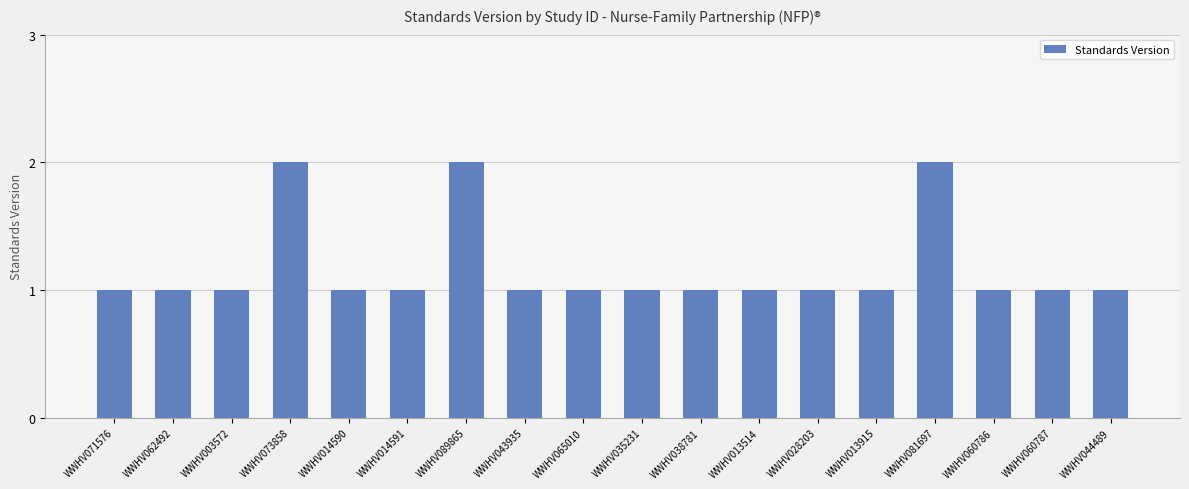

Is it true that the value at WWHV044489 is 0?

False